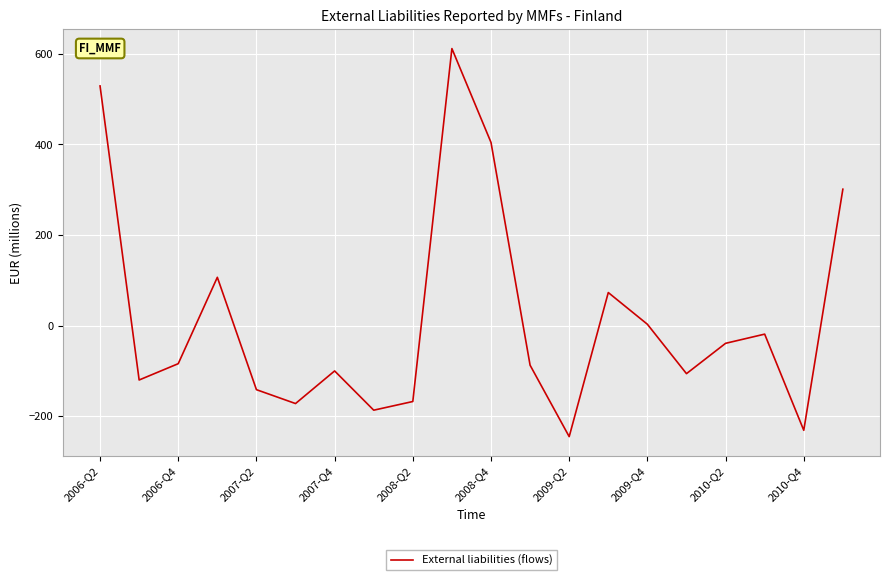

What is the minimum value shown in the chart?

-245.0